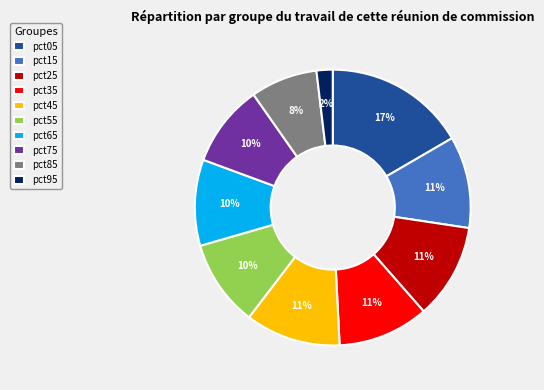

Is there any slice that represents more than half of the pie?

No